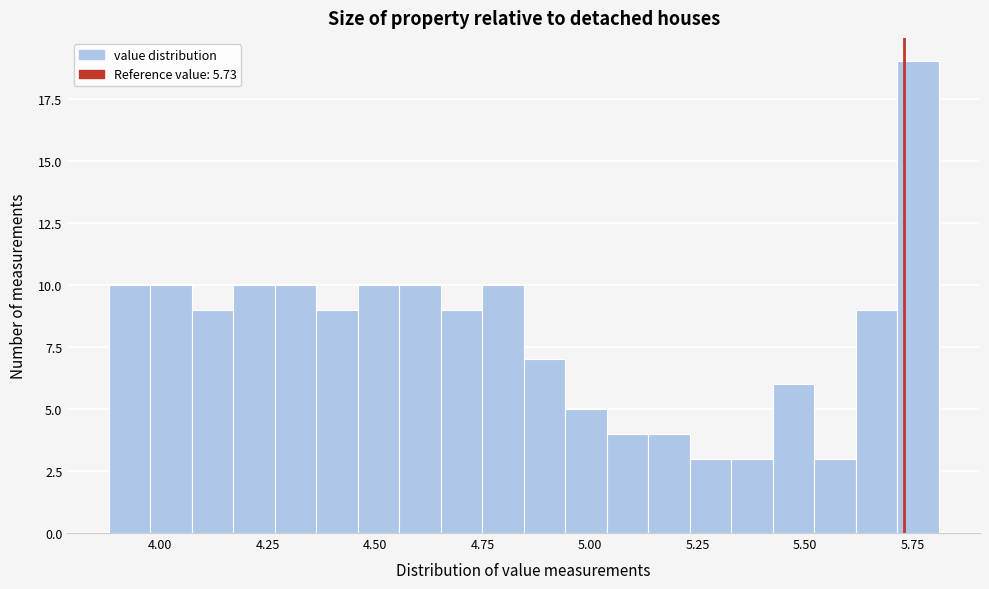

Read against the x-axis, roughly where is the centre of the tallest bar?

5.75